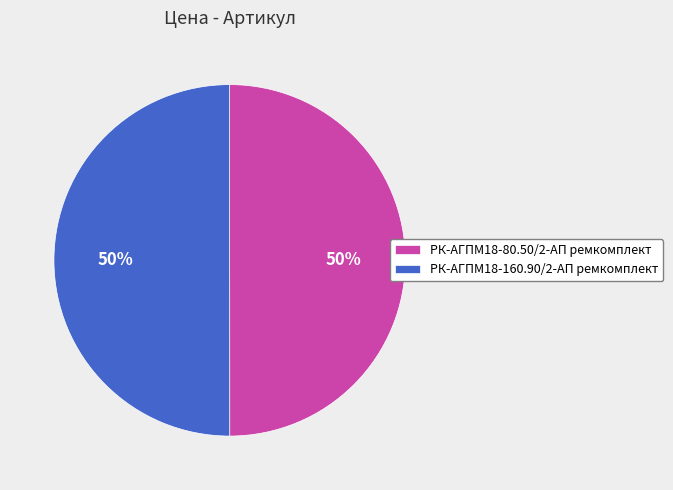

How many slices are in this pie chart?

2